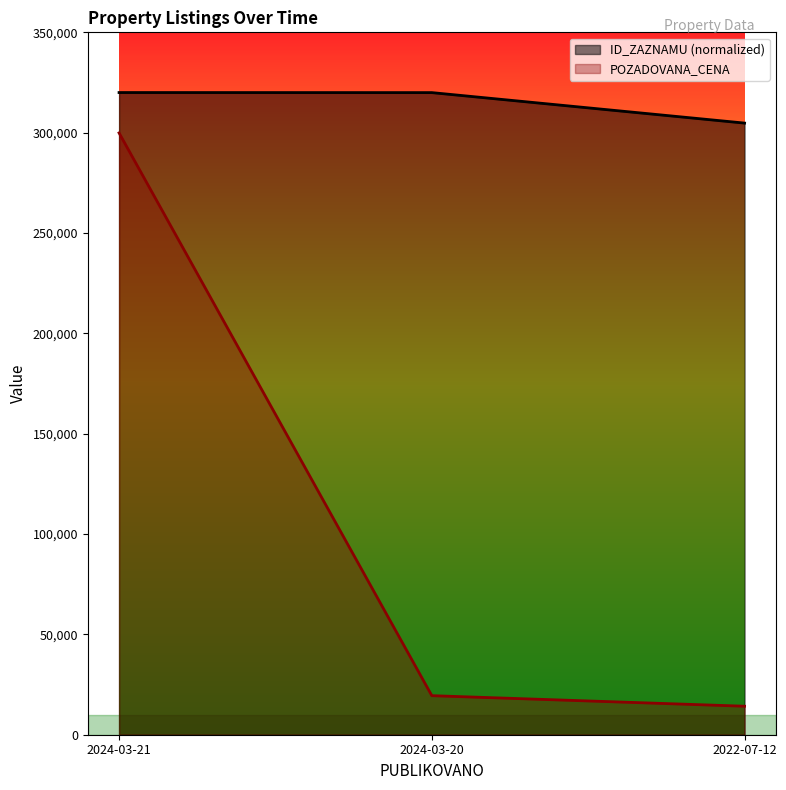

Reading left to right, transcribe all the data shown in this chart.

ID_ZAZNAMU: 320000.0	319965.3	304773.8
POZADOVANA_CENA: 299880.0	19460.0	14200.0